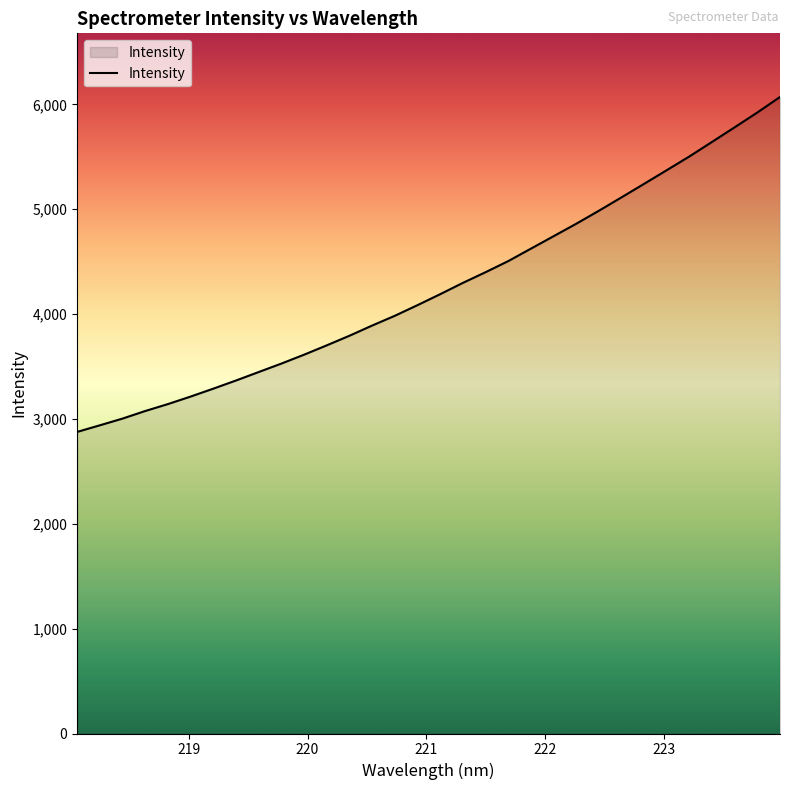

What is the greatest value displayed?

6069.9